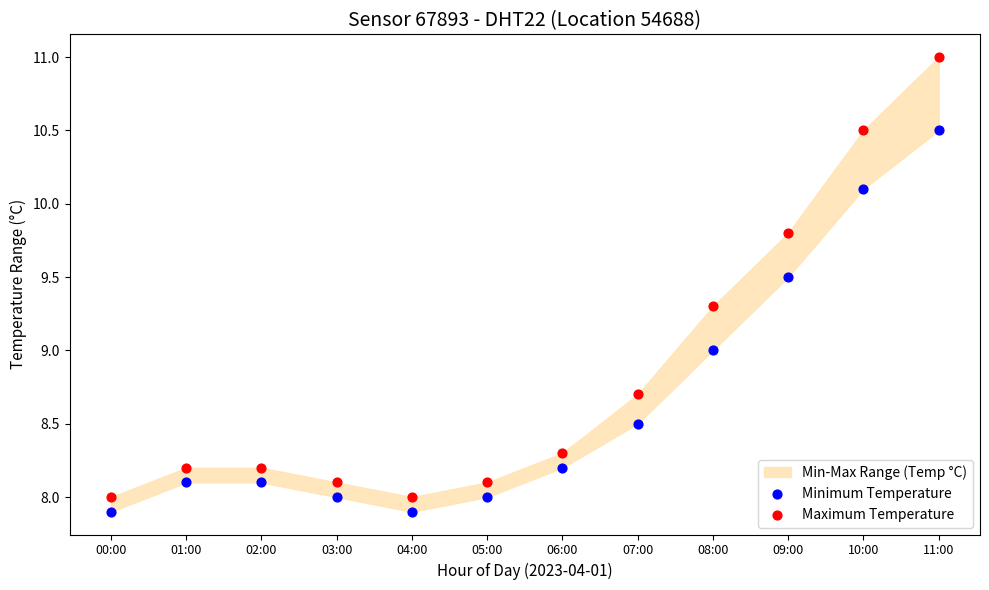

Which series has the widest spread of Y values?

Maximum Temperature